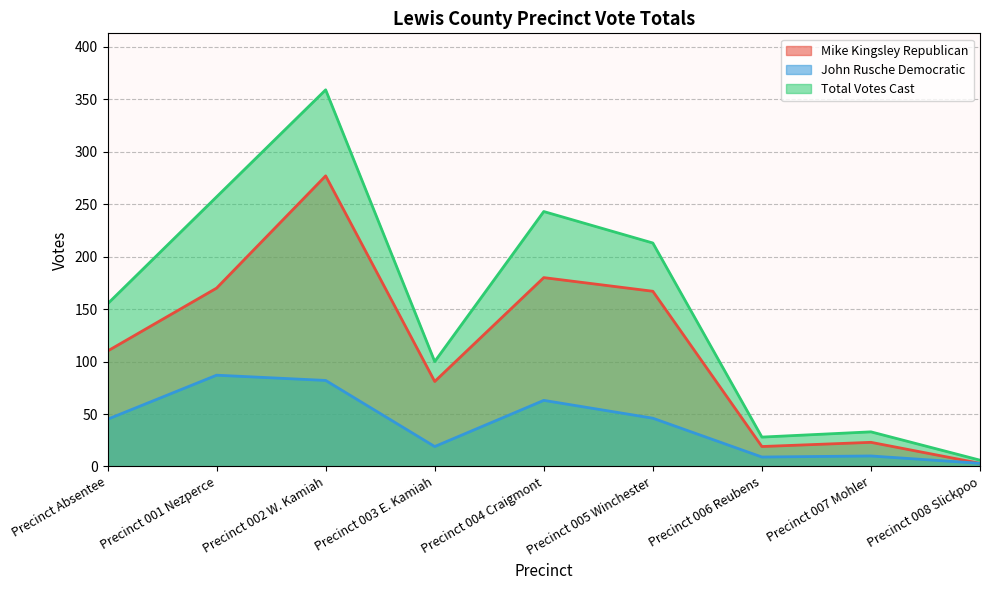

At which category does John Rusche Democratic reach its first local valley?

Precinct 003 E. Kamiah